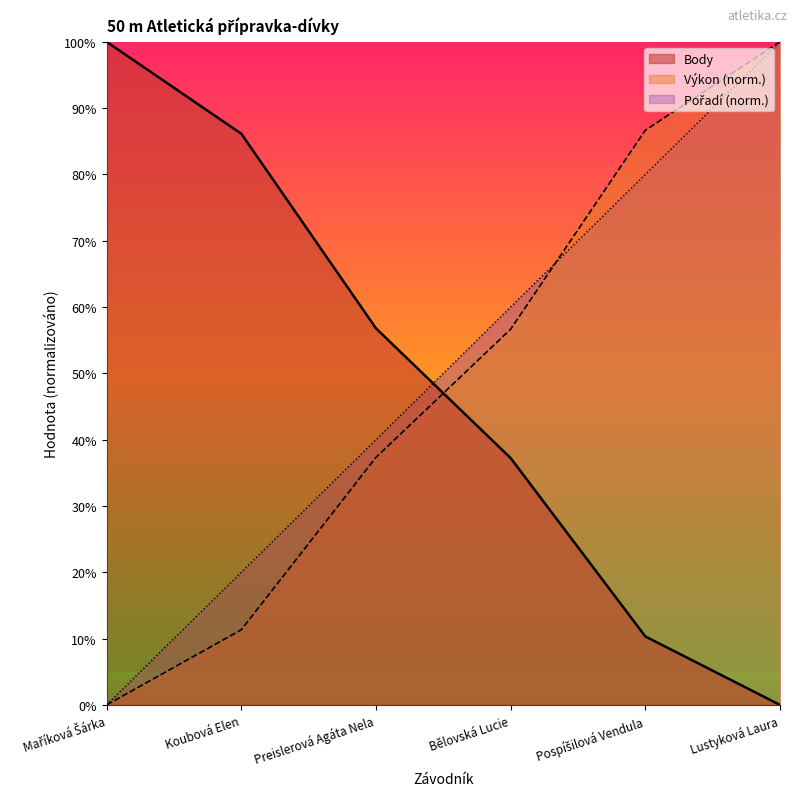

Which category has the lowest value in the Pořadí series?

Maříková Šárka